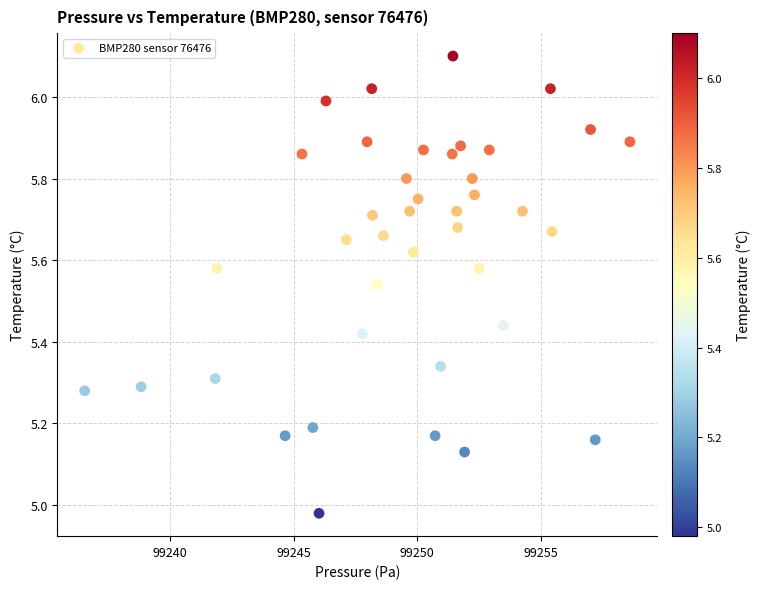

What is the range of X values (max minus min)?

22.0